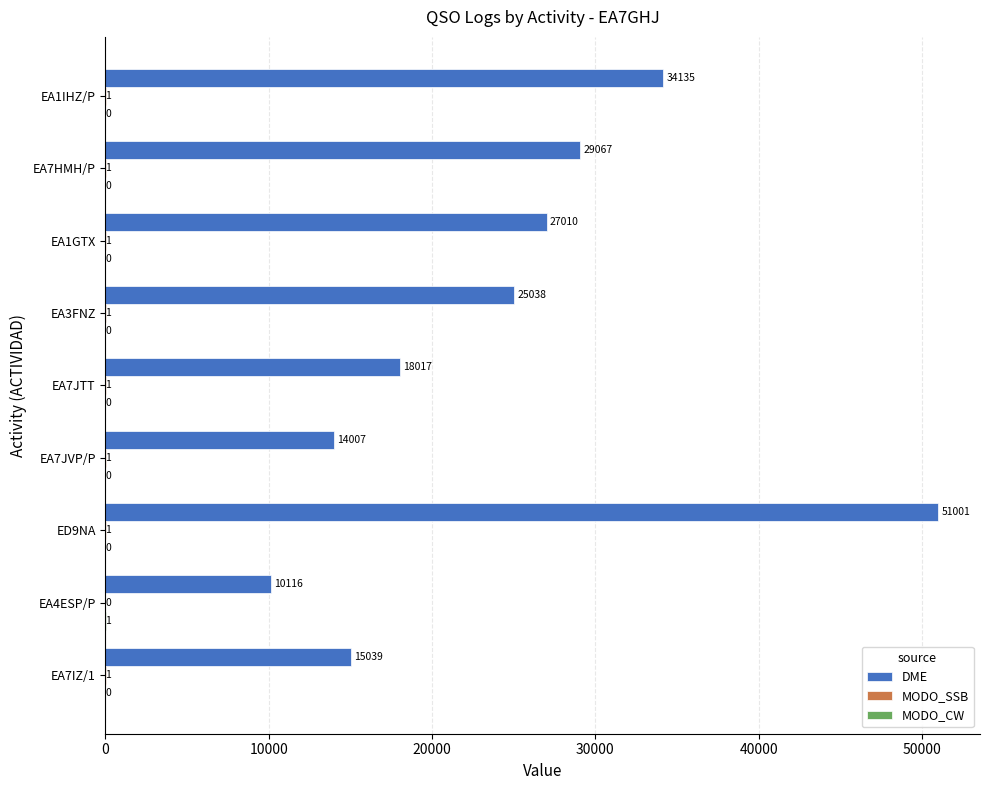

What is the maximum value shown in the chart?

51001